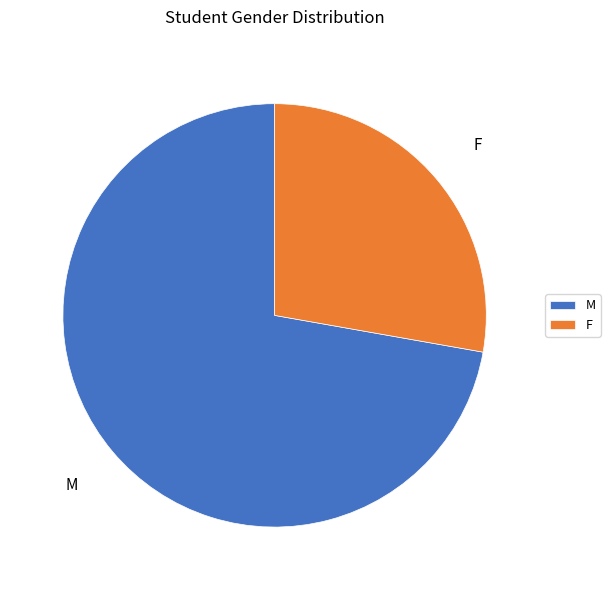

Do F and M together represent more than half of the pie?

Yes